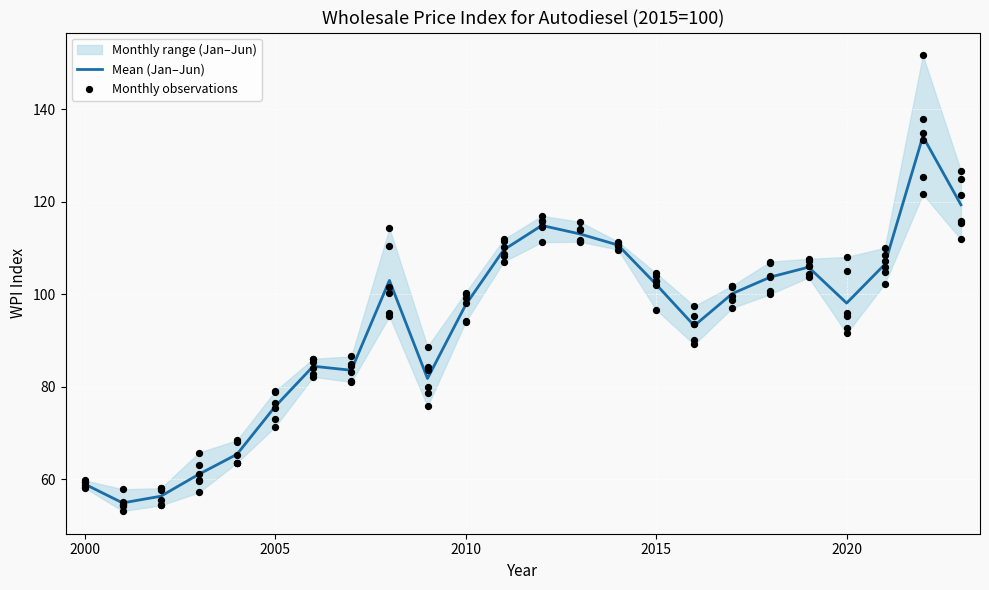

At which category is the sum across all series the highest?

2022